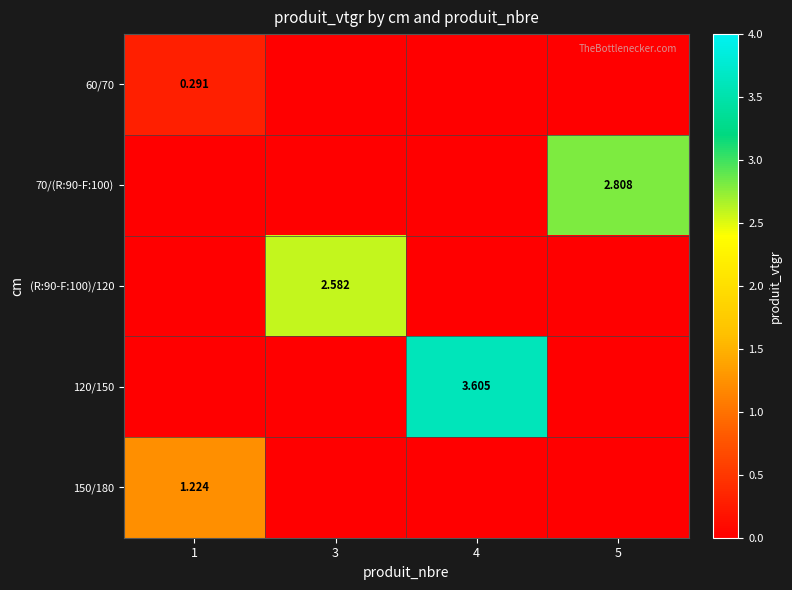

What is the greatest value displayed?

3.6